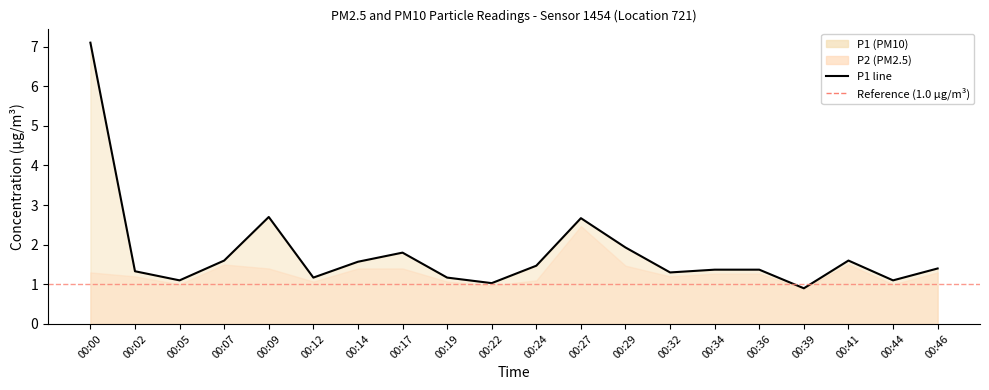

What is the approximate value at 00:02?

1.3